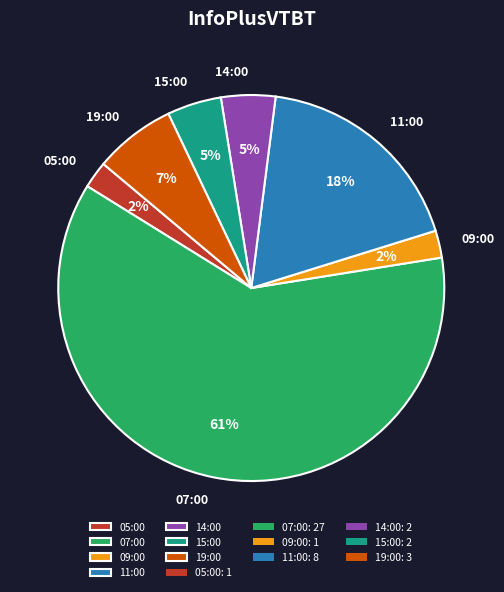

True or false: 11:00 accounts for 18% of the total.

True